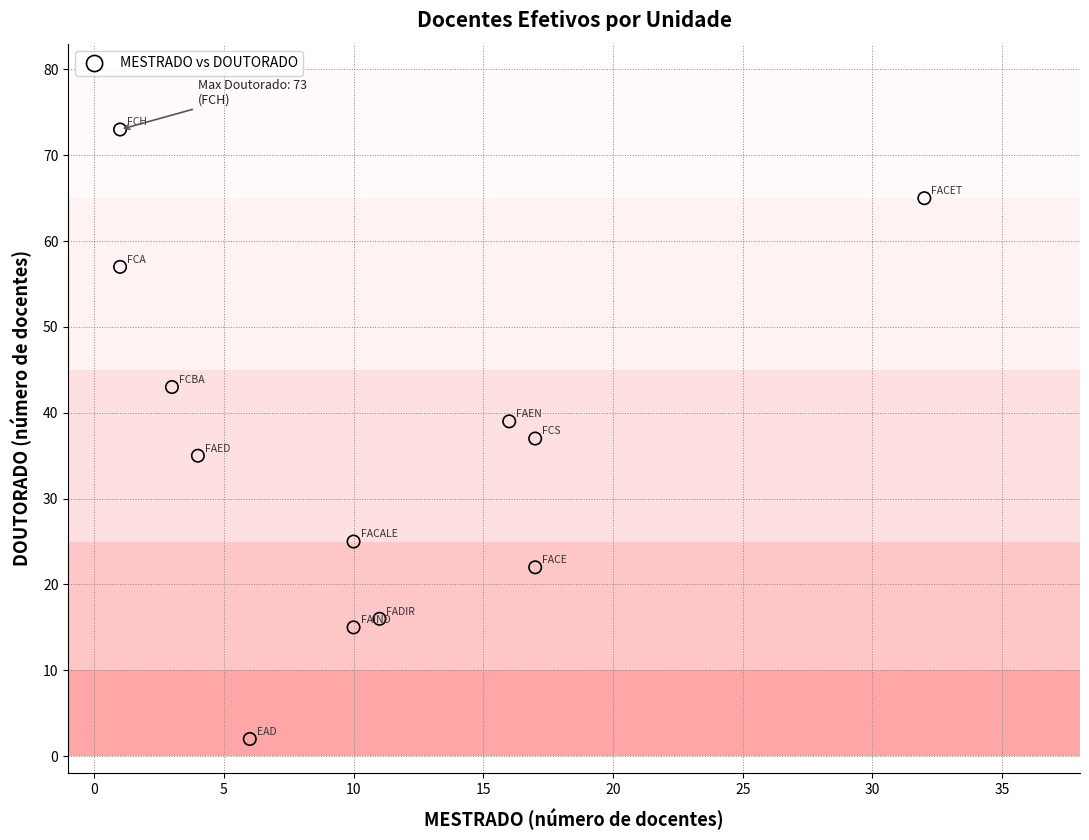

What is the average Y value?

36